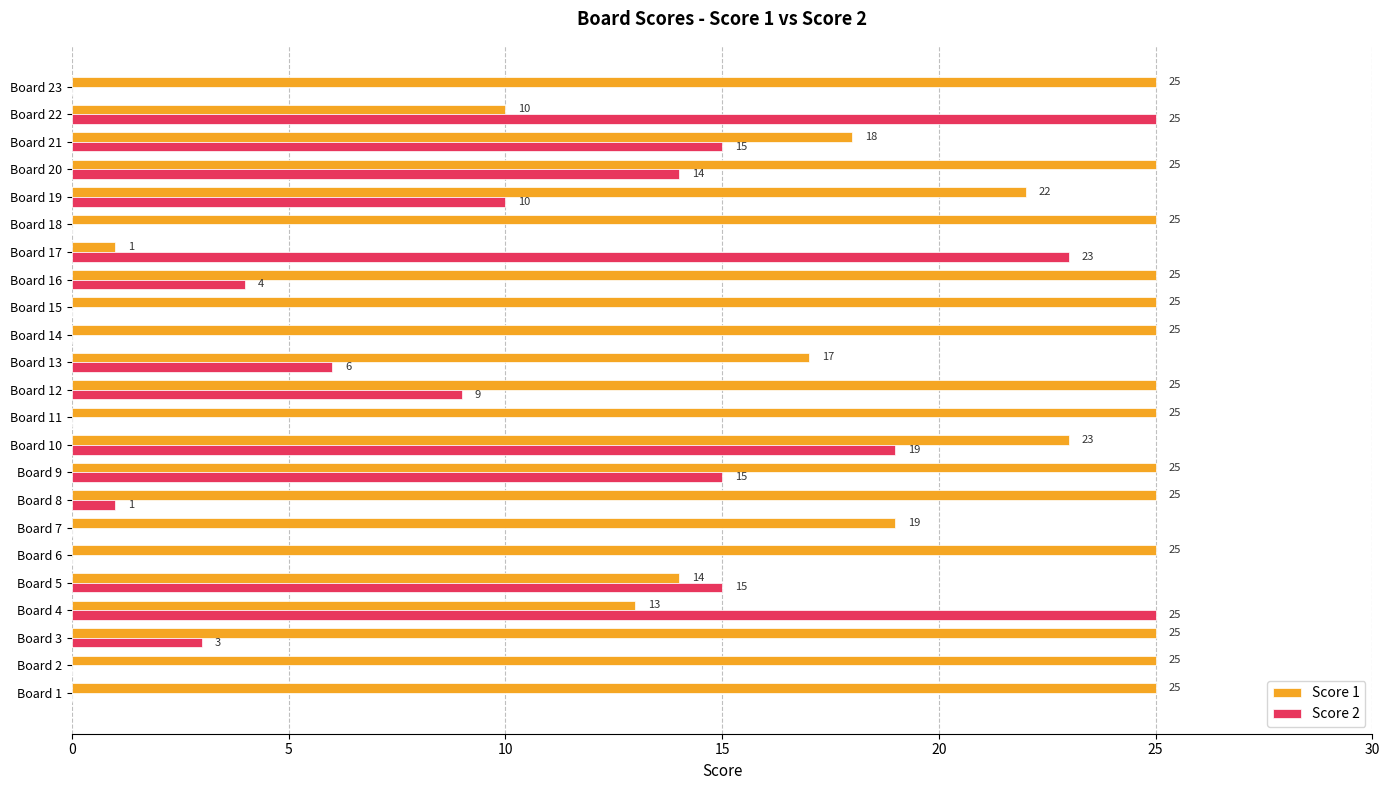

Between Board 4 and Board 10, which series saw the biggest shift?

Score 1